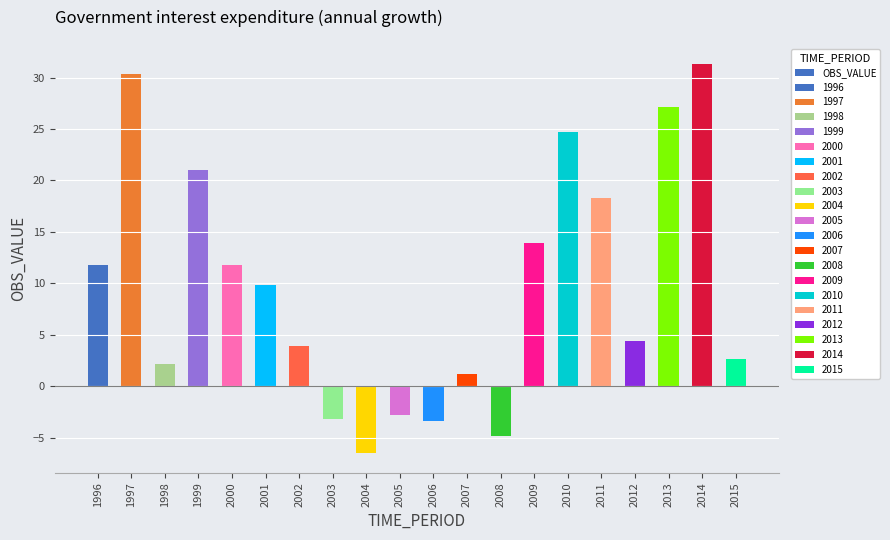

Rank the categories by value from highest to lowest.

2014, 1997, 2013, 2010, 1999, 2011, 2009, 2000, 1996, 2001, 2012, 2002, 2015, 1998, 2007, 2005, 2003, 2006, 2008, 2004